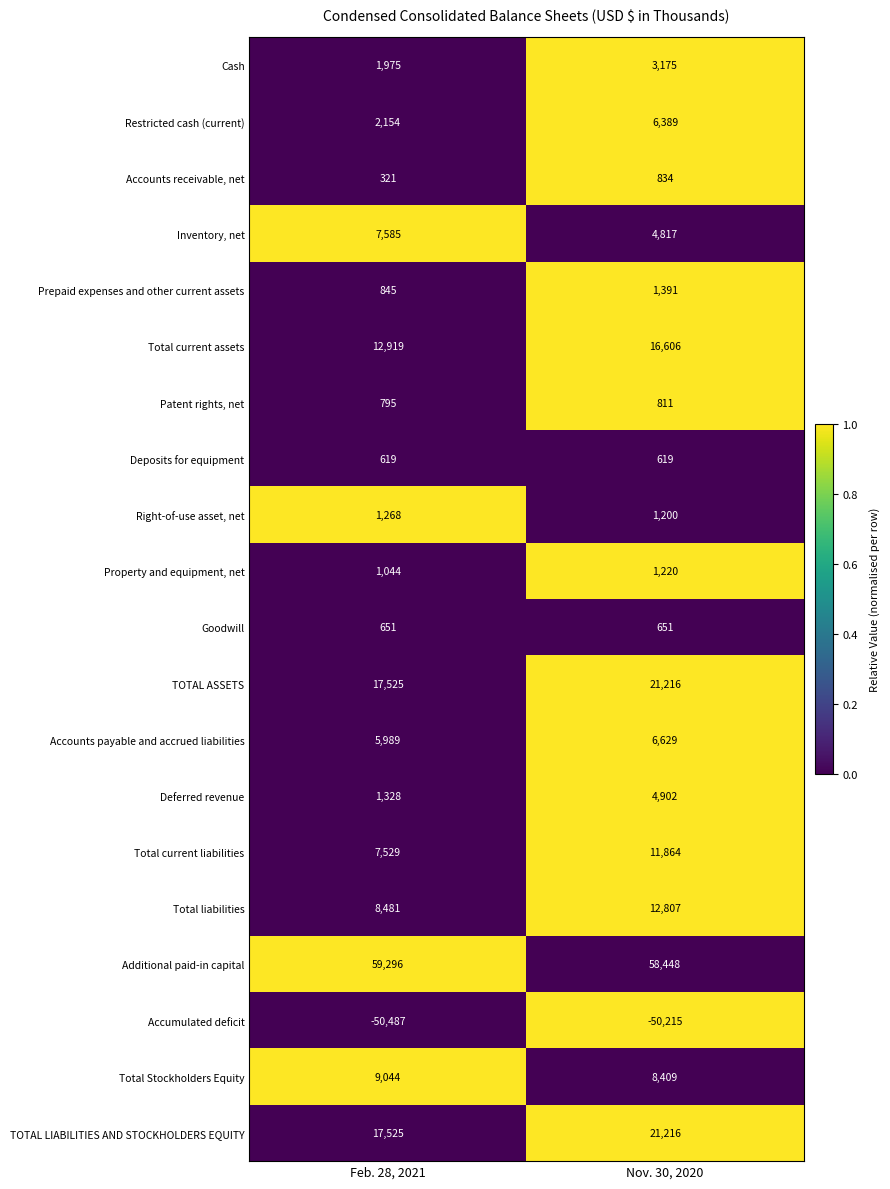

True or false: Deposits for equipment has a value of 619 at Nov. 30, 2020.

True